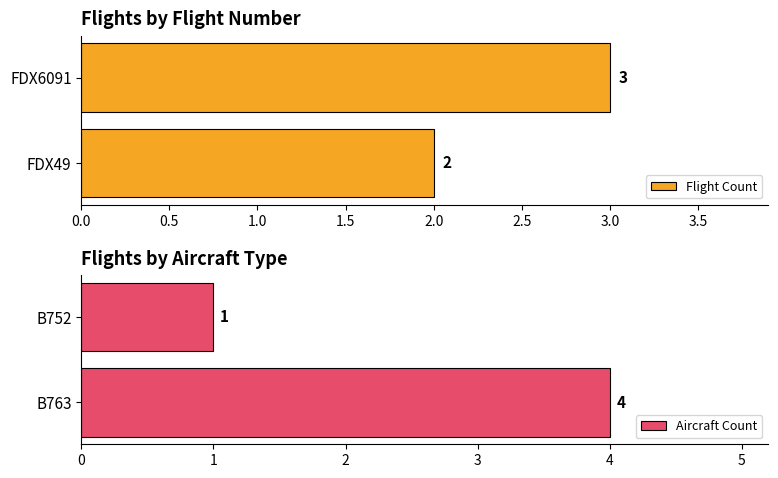

What are all the series names shown in the legend?

Flight Count, Aircraft Count